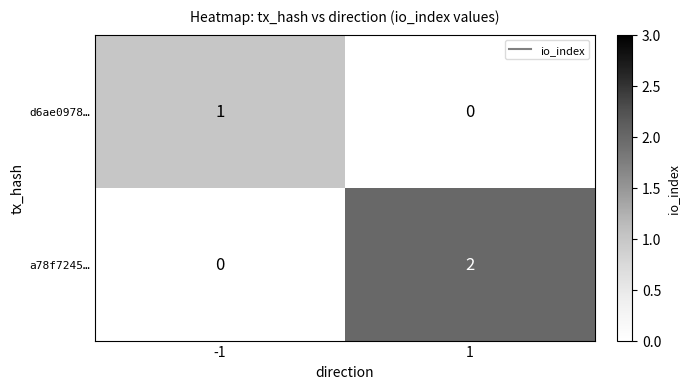

What is the difference between the highest and lowest values at -1?

1